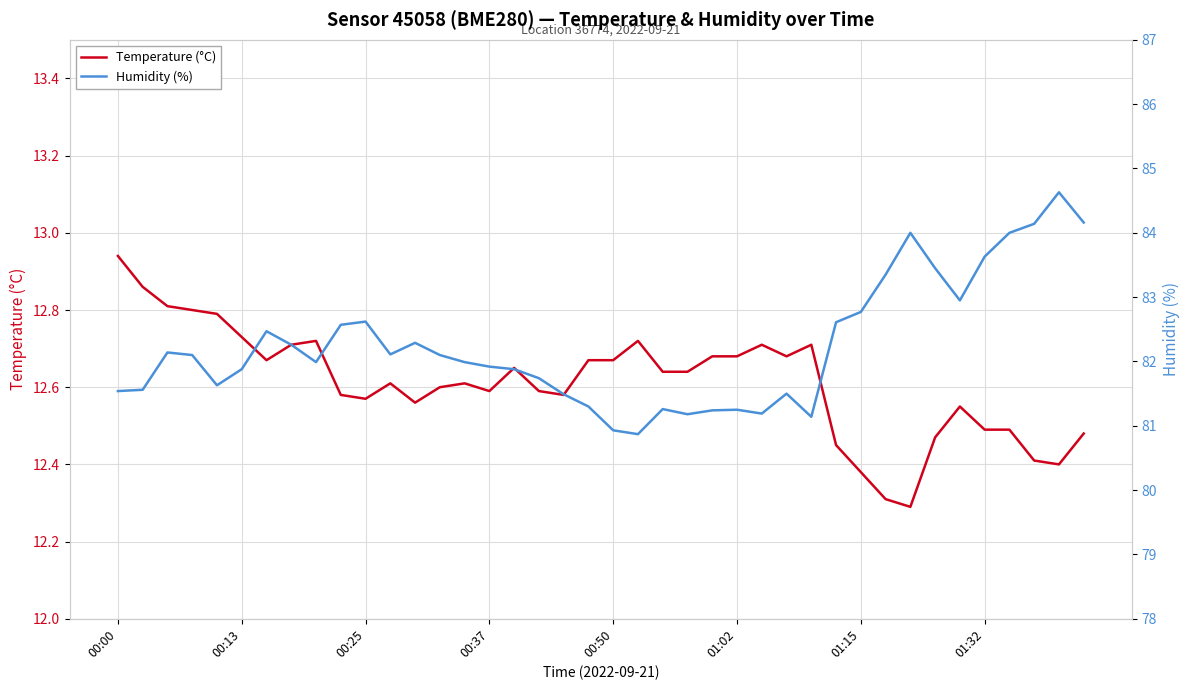

At how many categories does at least one series exceed 84?

3